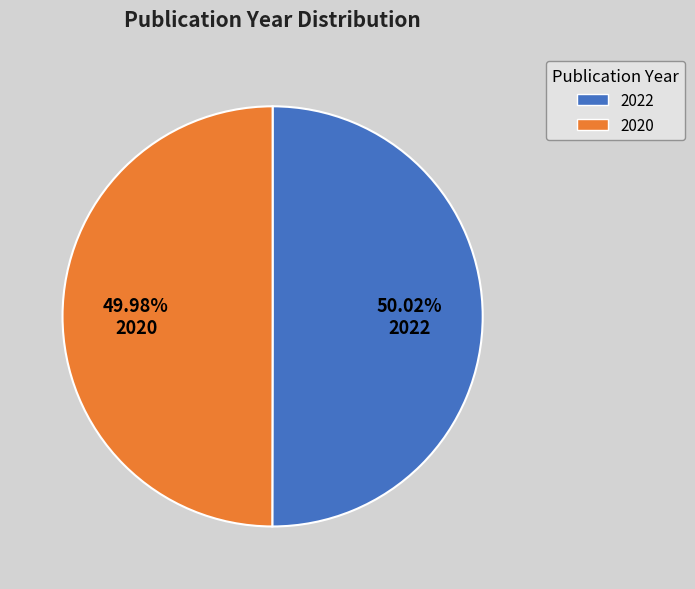

Does any single category account for the majority?

Yes